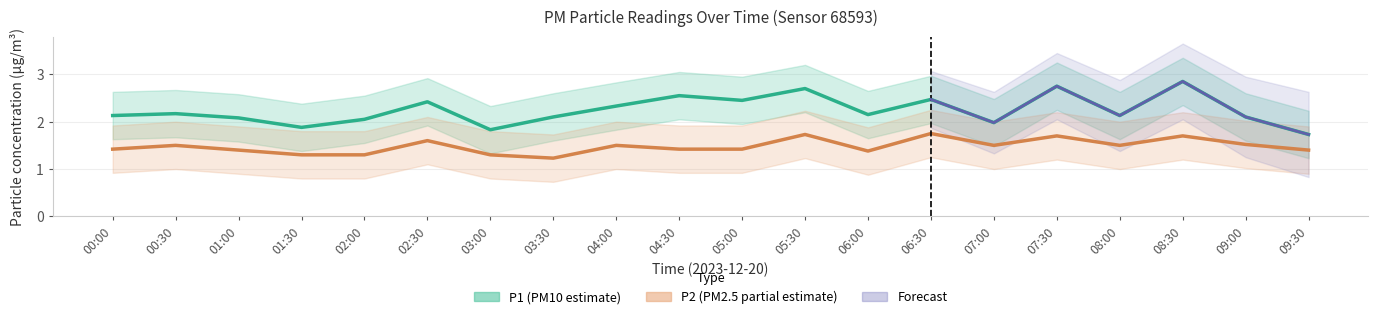

Is it true that P1 equals 2.5 at 04:30?

True